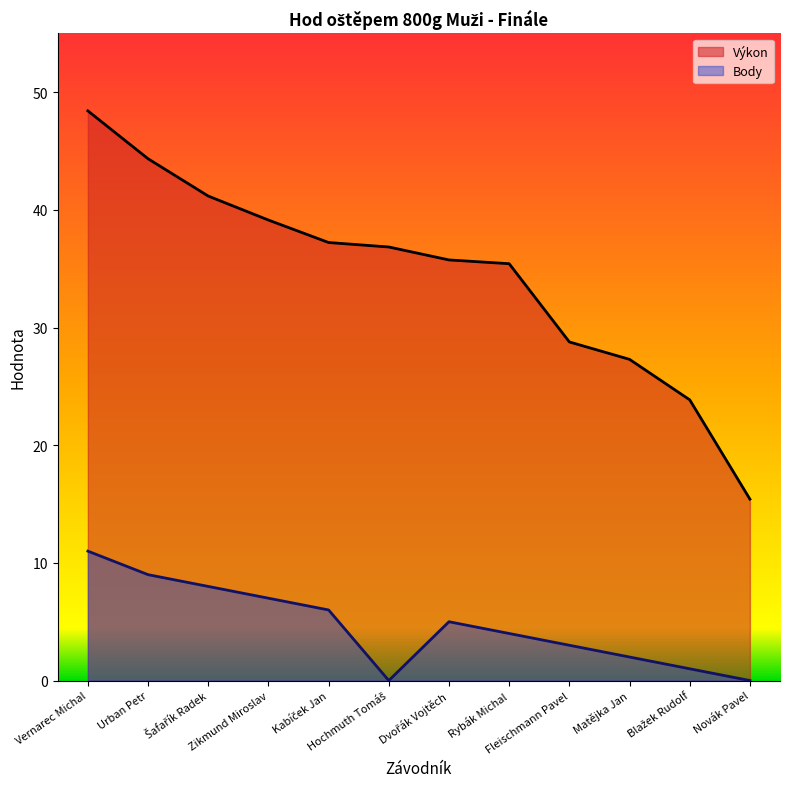

Rank the series by their average value, from lowest to highest.

Body, Výkon